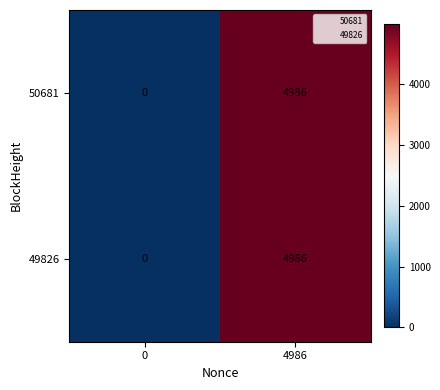

How many values in 50681 are above zero?

1